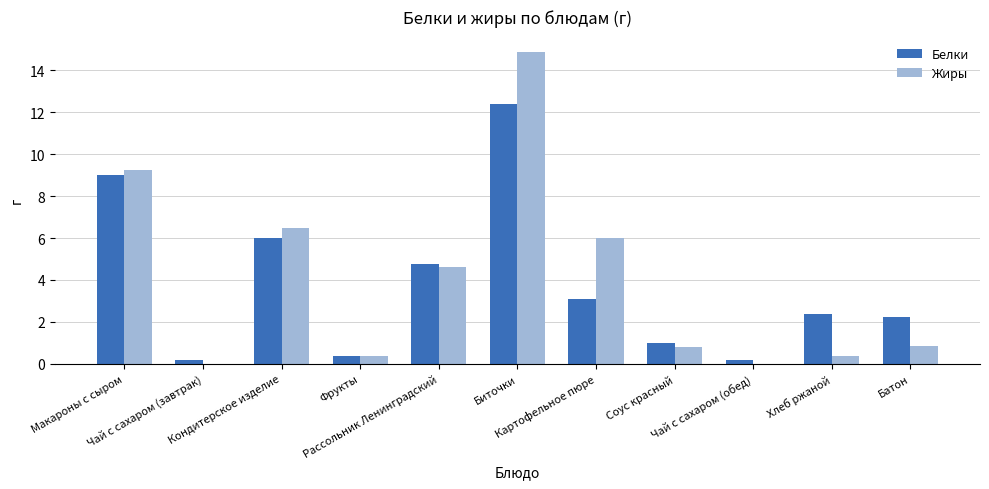

Are the bars horizontal?

No